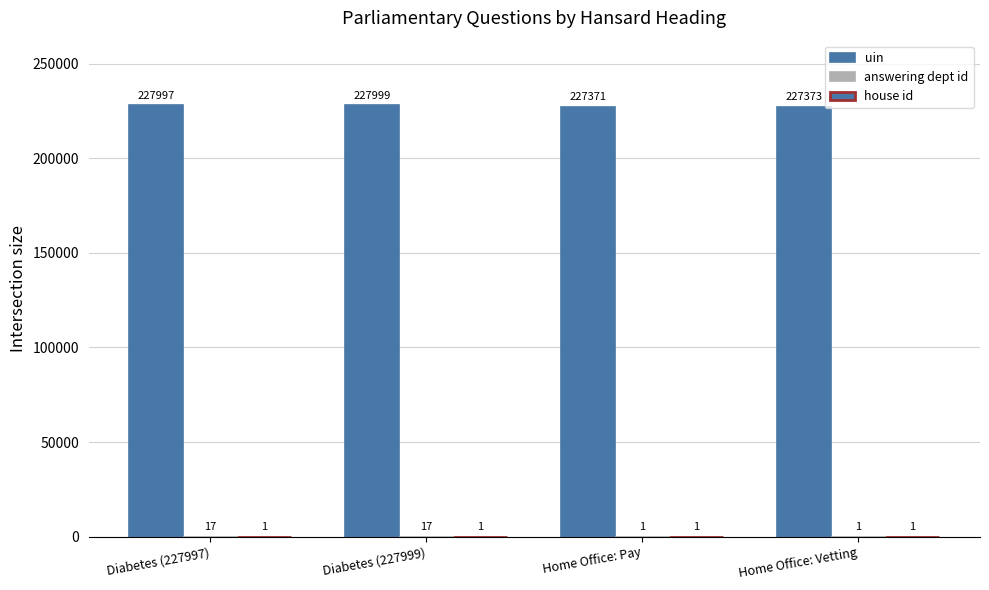

How many groups of bars are there?

4